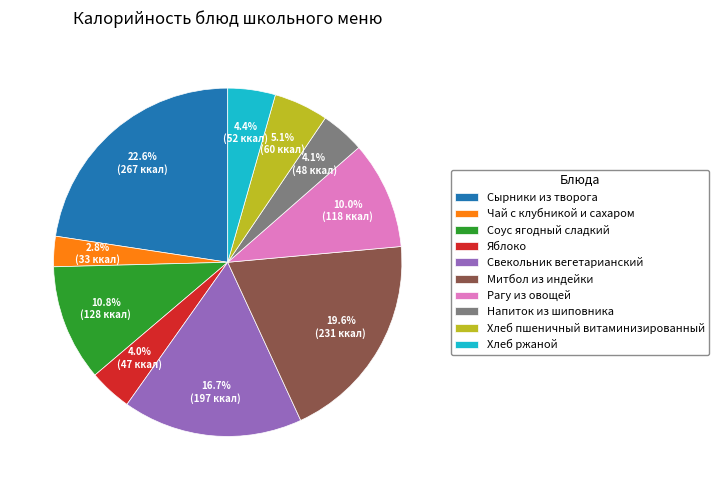

Does Свекольник вегетарианский represent more than half of the total?

No